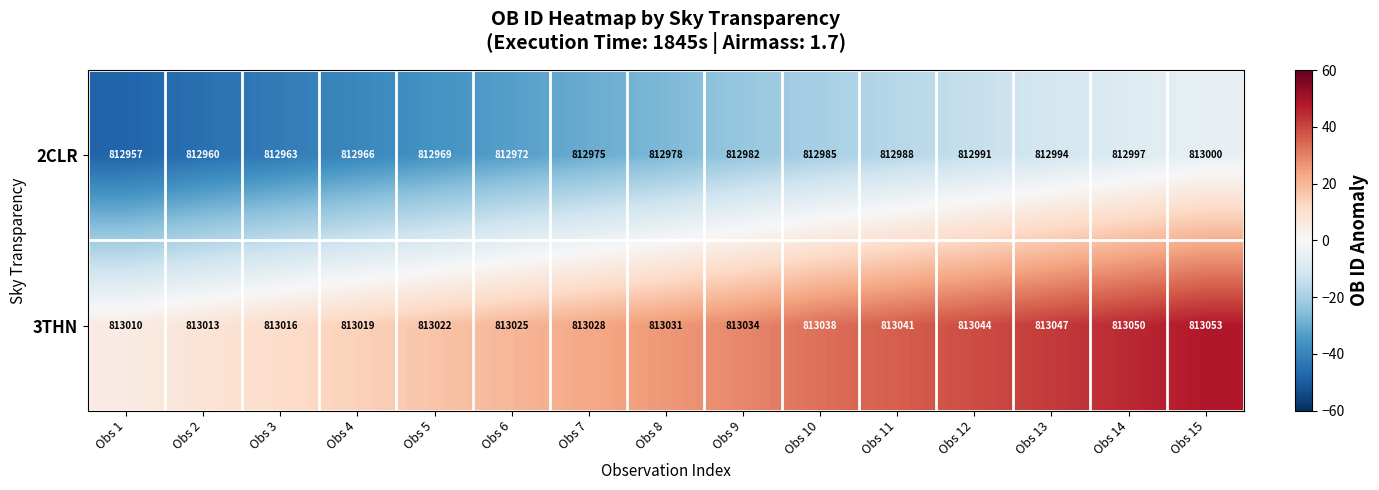

Rank the series by their average value, from highest to lowest.

3THN, 2CLR